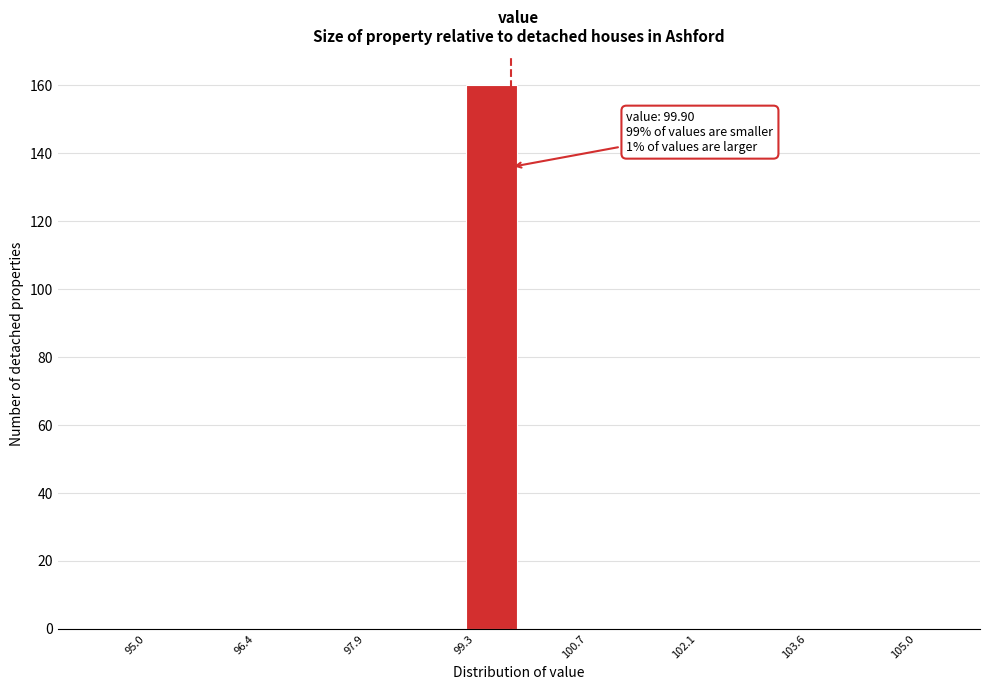

Read against the x-axis, roughly where is the centre of the tallest bar?

99.6